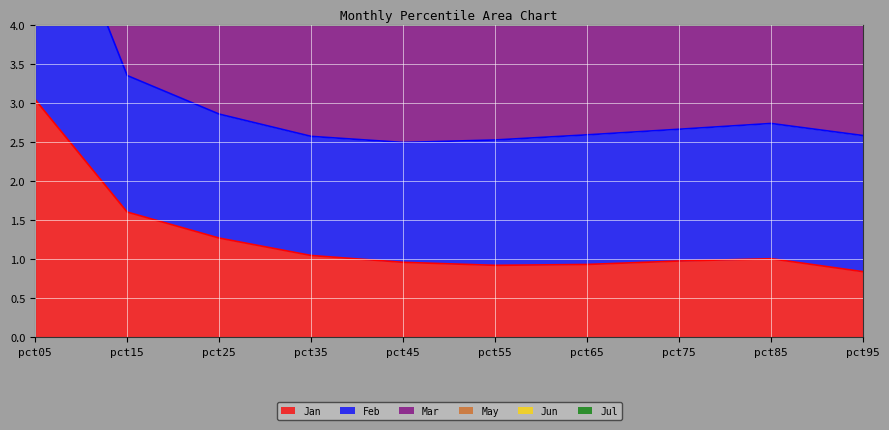

Reading left to right, list all the values displayed in this chart.

Jan: 3.0	1.6	1.3	1.0	1.0	0.9	0.9	1.0	1.0	0.8
Feb: 8.4	4.7	4.3	4.1	4.1	4.3	4.4	4.5	4.7	4.7
Jun: 10.4	5.8	5.4	5.3	5.4	5.6	5.8	6.0	6.1	6.2